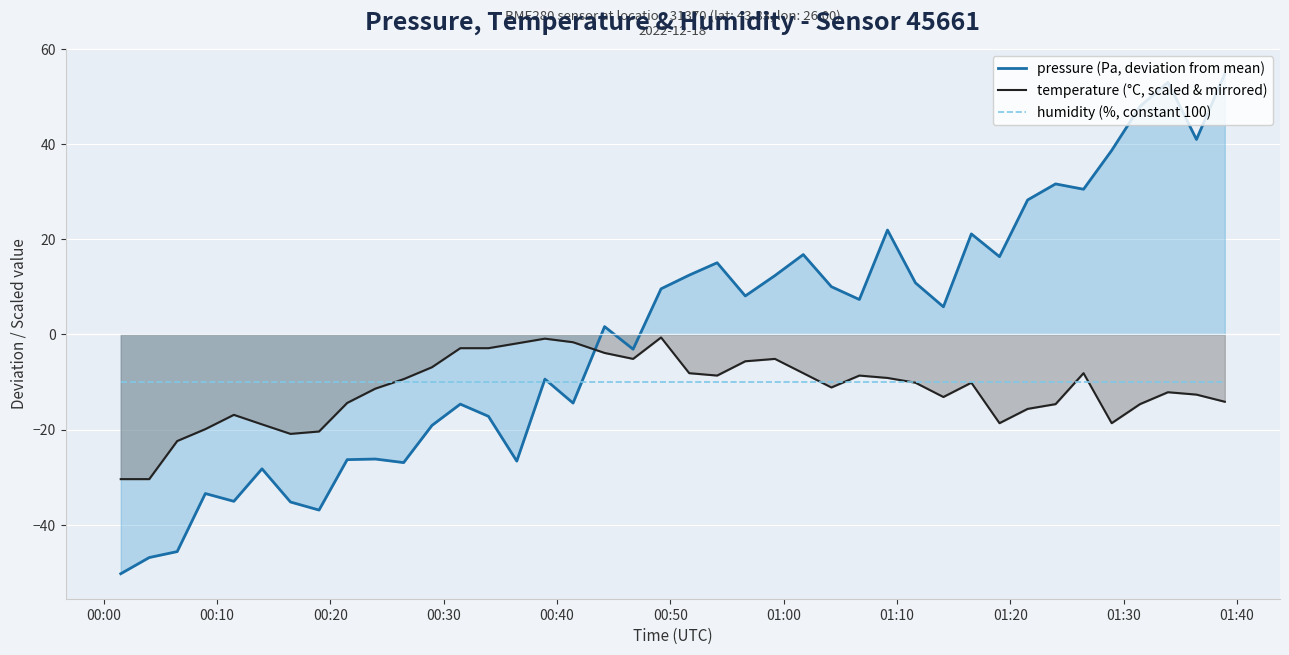

How many series are shown in this chart?

3